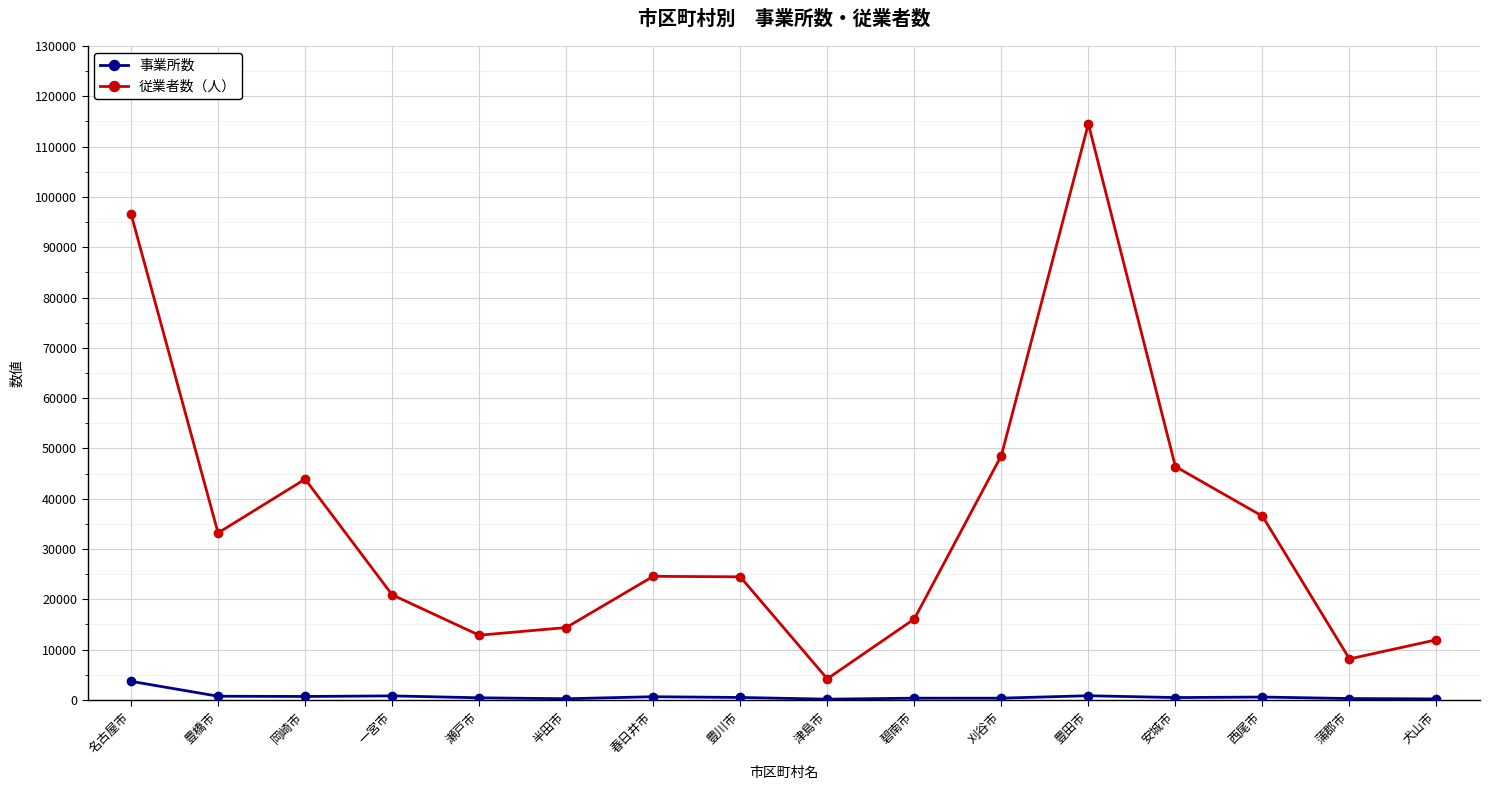

What is the difference between the 事業所数 values at 瀬戸市 and 津島市?

272